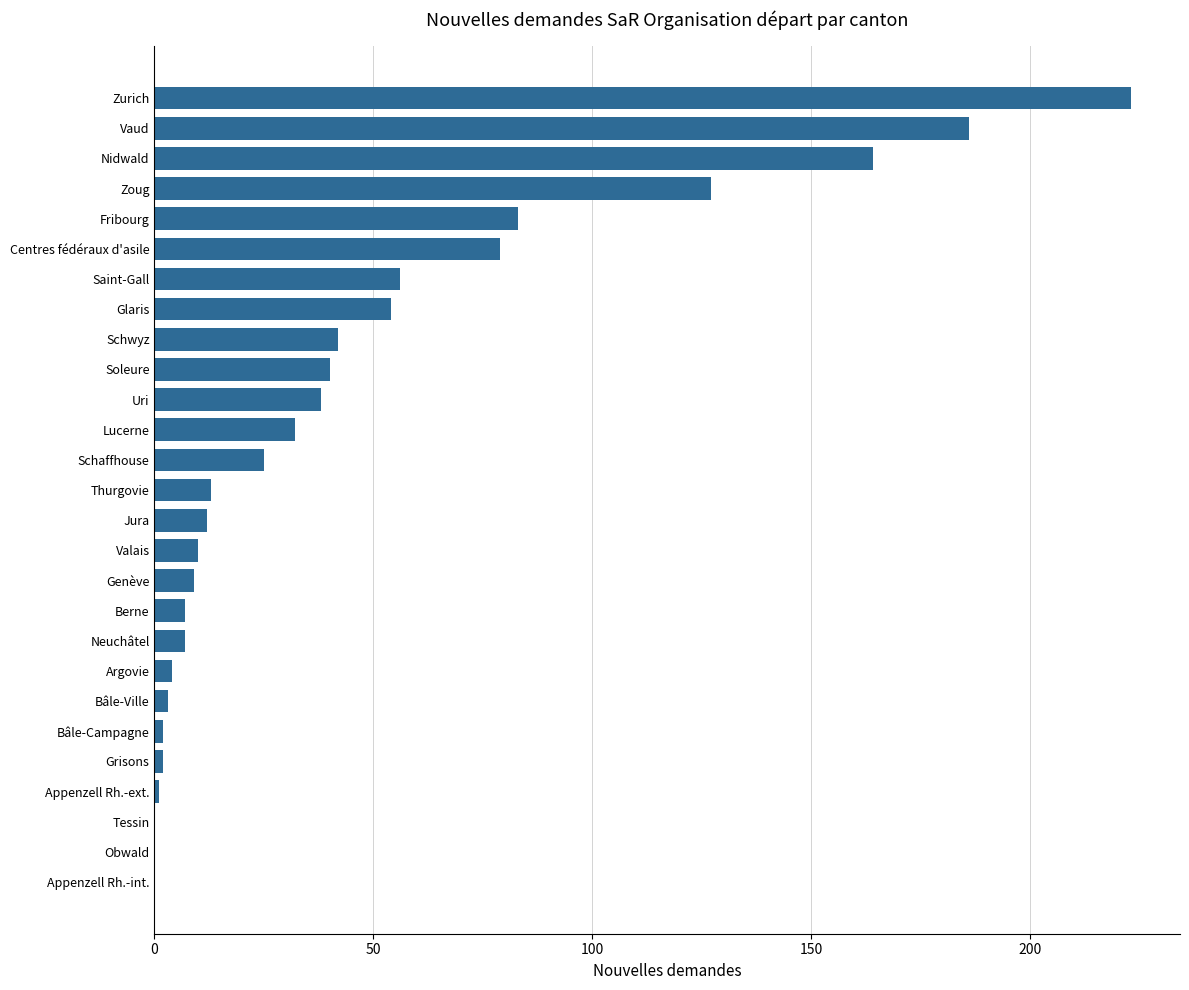

Reading bottom to top, extract all data points from this chart.

Appenzell Rh.-int.=0	Obwald=0	Tessin=0	Appenzell Rh.-ext.=1	Grisons=2	Bâle-Campagne=2	Bâle-Ville=3	Argovie=4	Neuchâtel=7	Berne=7	Genève=9	Valais=10	Jura=12	Thurgovie=13	Schaffhouse=25	Lucerne=32	Uri=38	Soleure=40	Schwyz=42	Glaris=54	Saint-Gall=56	Centres fédéraux d'asile=79	Fribourg=83	Zoug=127	Nidwald=164	Vaud=186	Zurich=223